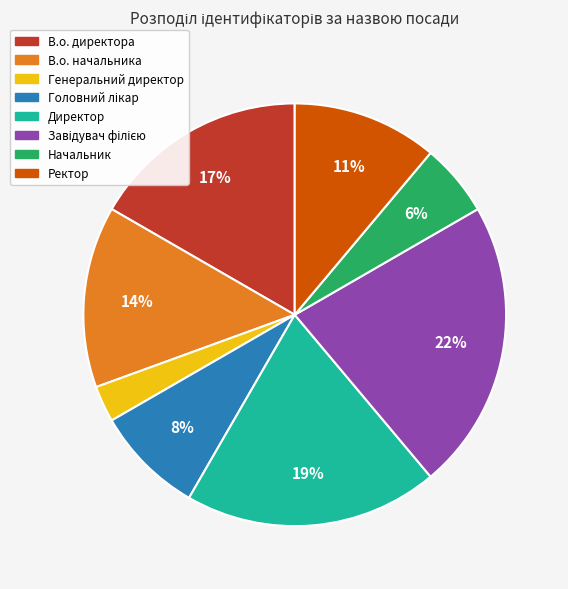

To the nearest percent, what portion does В.о. начальника represent?

14%